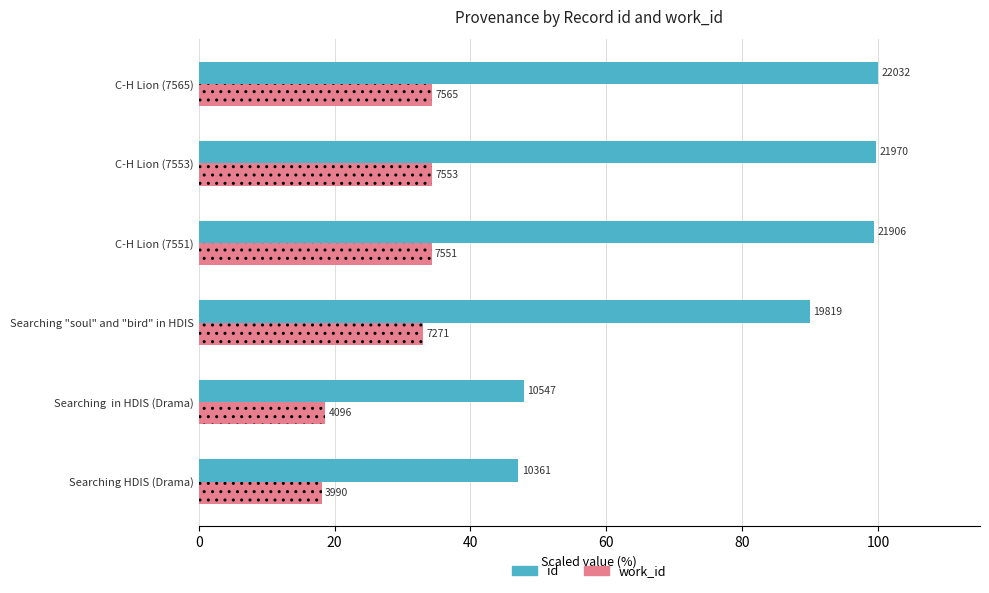

What are all the series names shown in the legend?

id, work_id